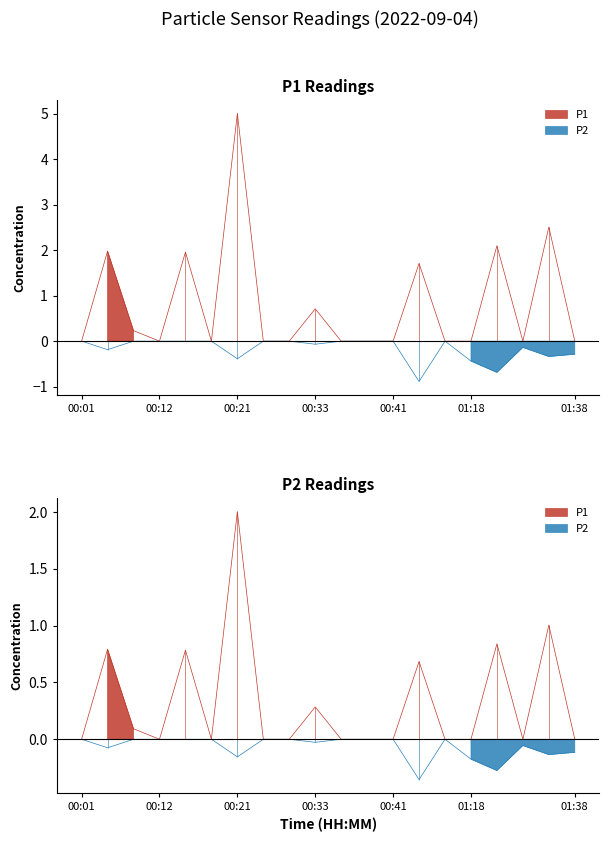

At which category does P1 reach its first local valley?

00:12